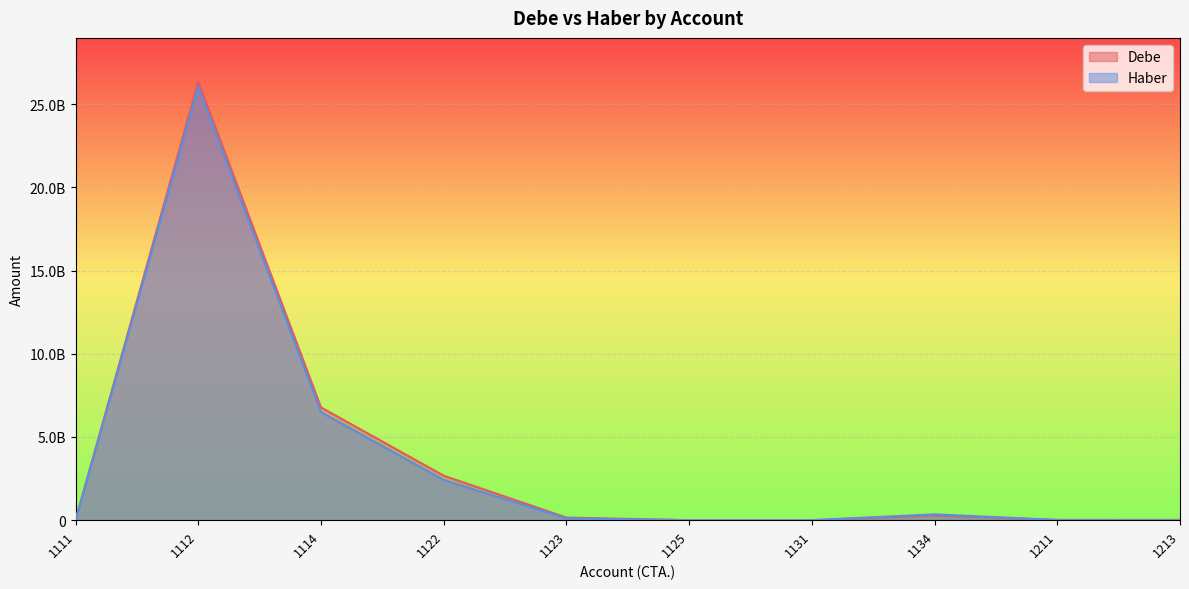

List the labels in order of Haber value, smallest first.

1125, 1131, 1213, 1111, 1211, 1123, 1134, 1122, 1114, 1112